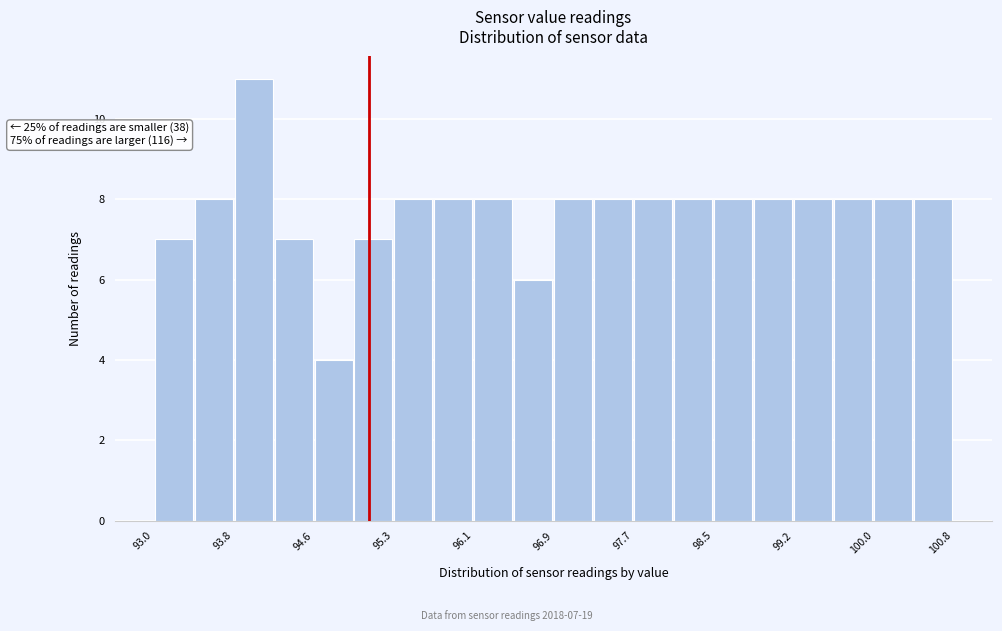

Around what value on the x-axis is the tallest bar? Give the approximate position of its centre, as read against the axis.

94.0